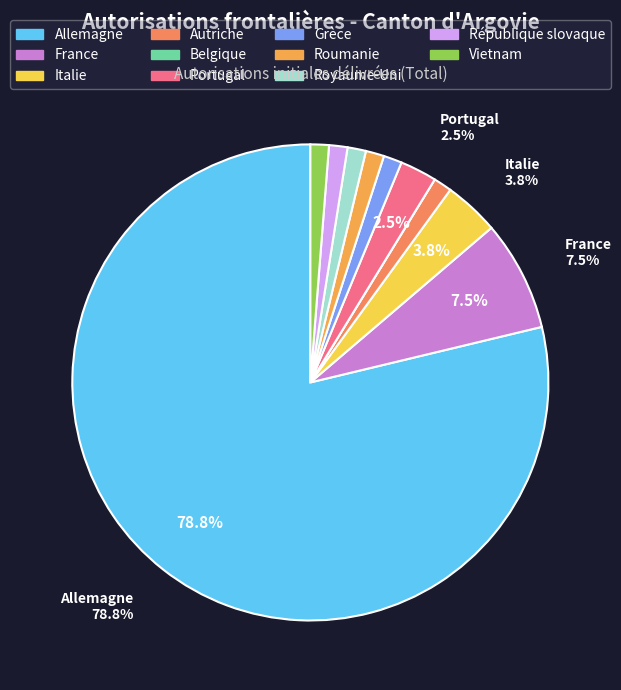

Rank the categories by value from highest to lowest.

Allemagne, France, Italie, Portugal, Autriche, Grèce, Roumanie, Royaume-Uni, République slovaque, Vietnam, Belgique